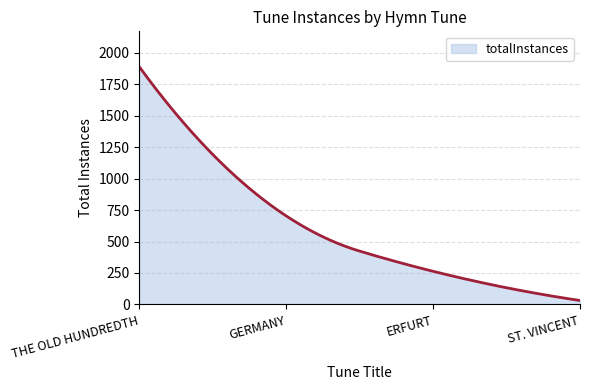

What is the sum of all values?

180996.1